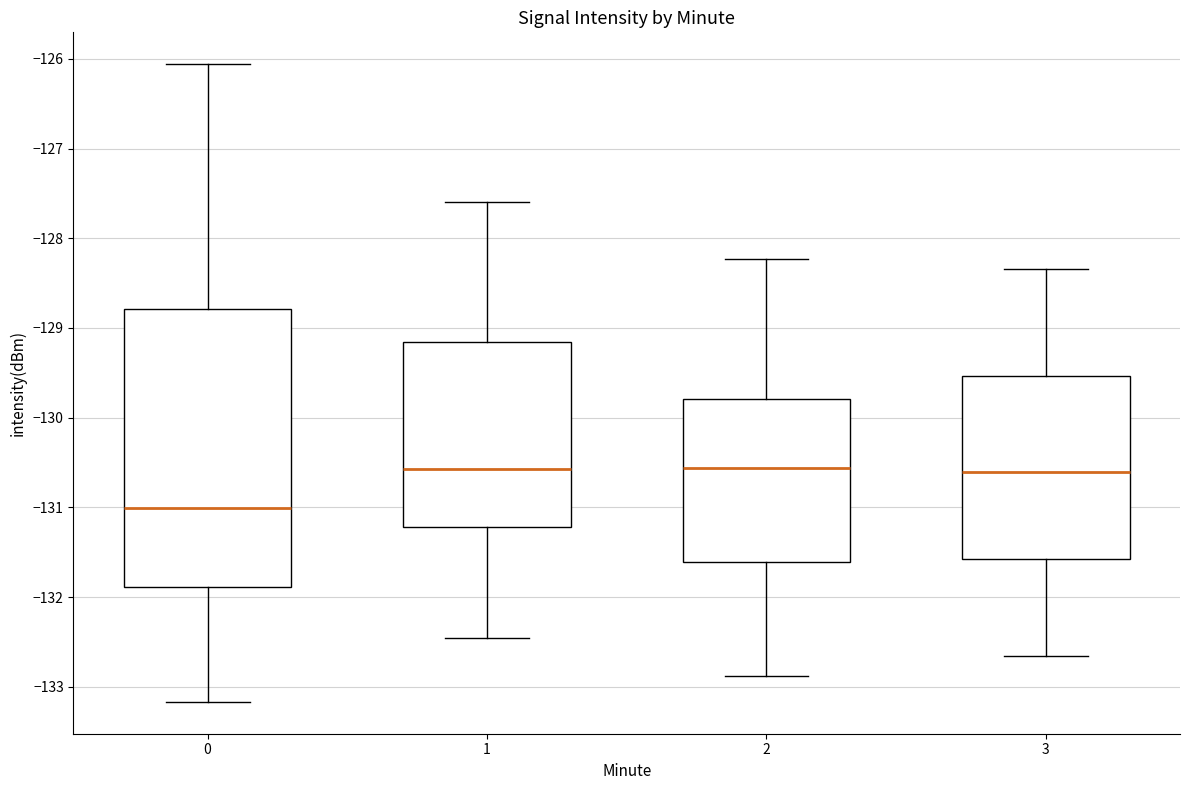

Reading left to right, read every box against the y-axis: the position of its median line, the range the box covers, and the ends of its whiskers. The values are not printed on the chart, so give them approximately, as read against the axis.

0: median -131.0, box -131.9 to -128.8, whiskers -133.2 to -126.1
1: median -130.6, box -131.2 to -129.2, whiskers -132.5 to -127.6
2: median -130.6, box -131.6 to -129.8, whiskers -132.9 to -128.2
3: median -130.6, box -131.6 to -129.5, whiskers -132.7 to -128.3